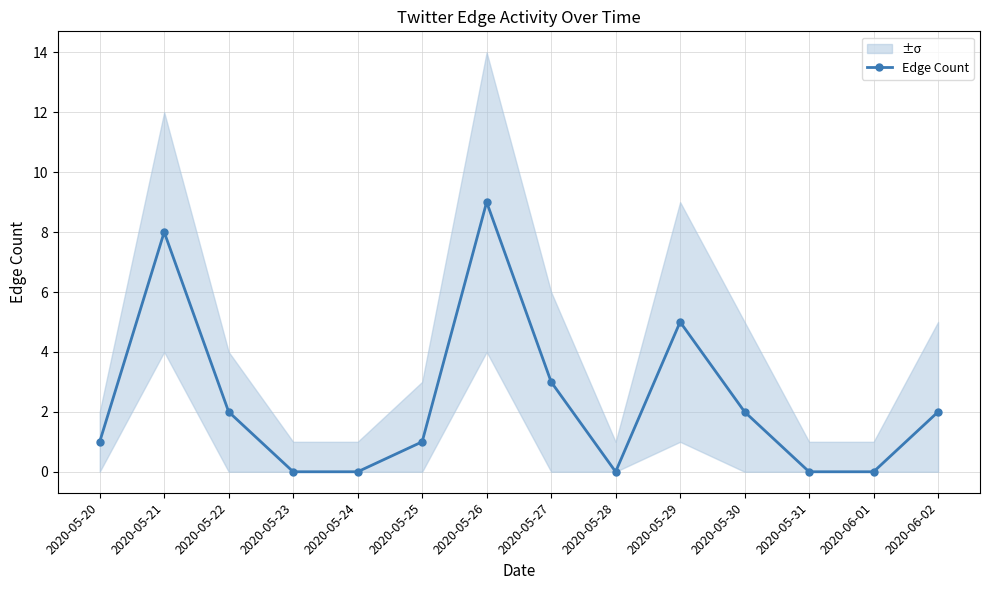

What is the label of the 14th point from the right?

2020-05-20